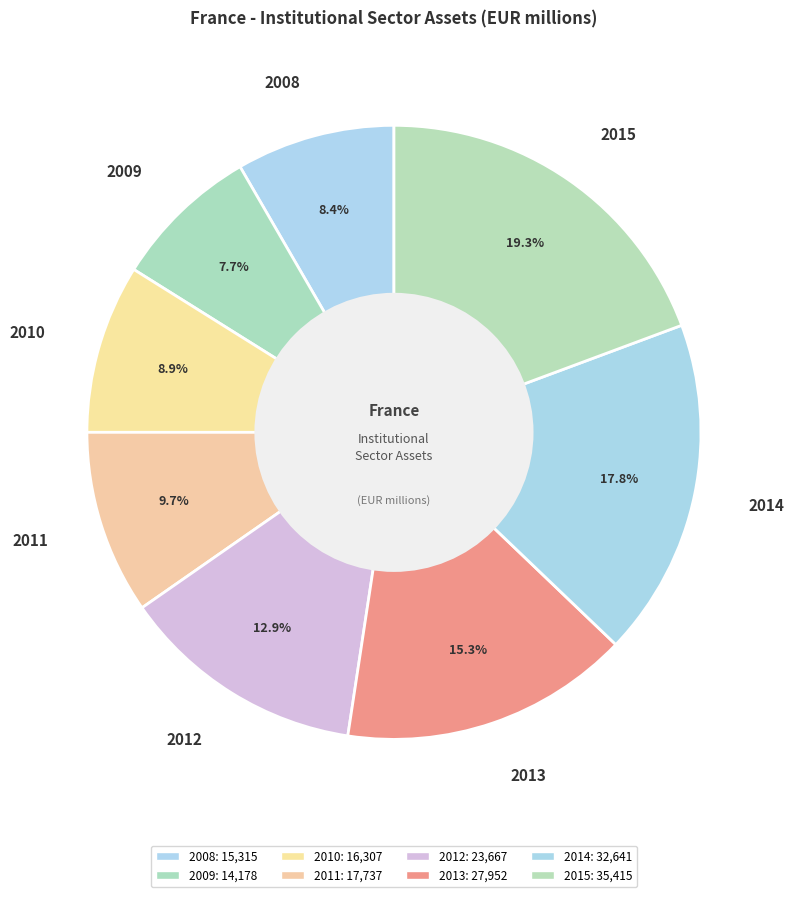

Rank the categories by value from highest to lowest.

2015, 2014, 2013, 2012, 2011, 2010, 2008, 2009